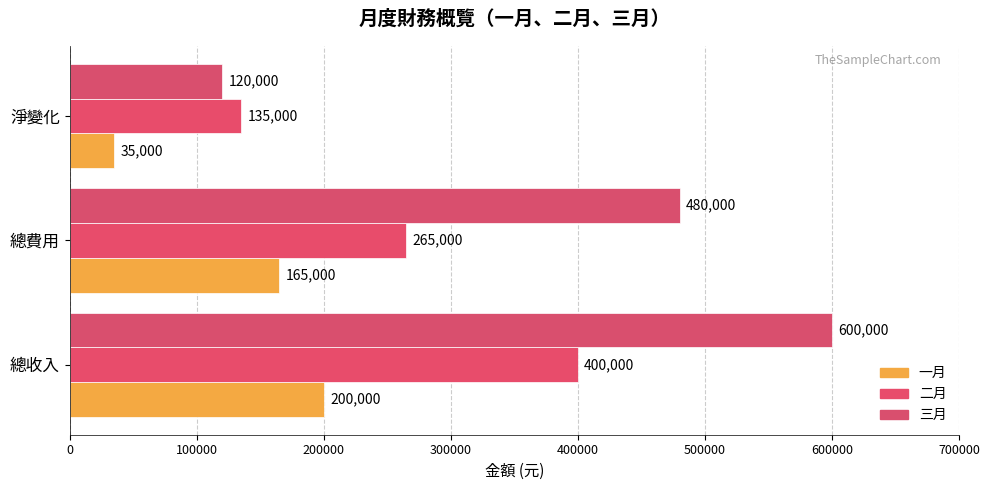

What is the value of the 一月 bar at the 3rd from the left?

35000